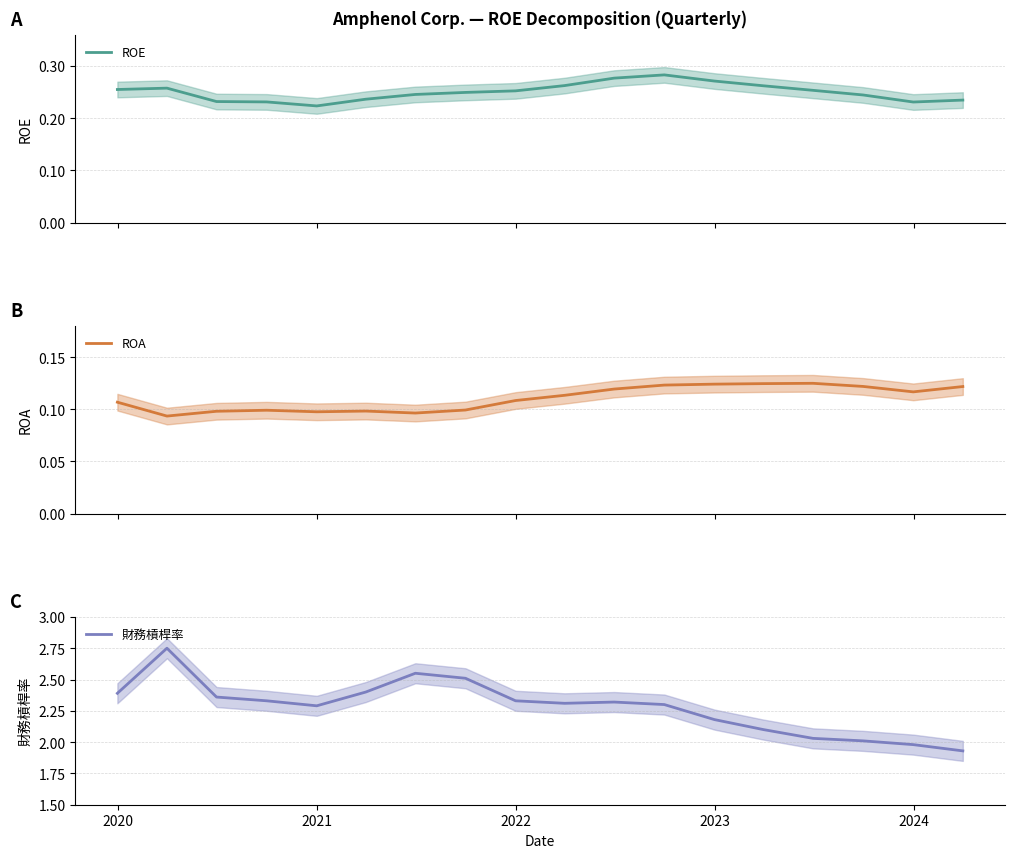

At how many categories does at least one series exceed 1?

18